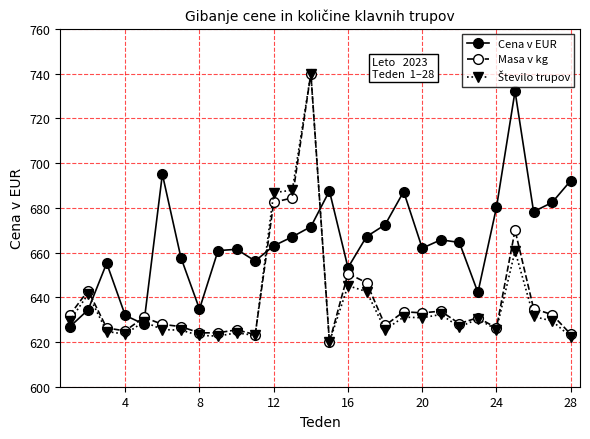

In Cena v EUR, how many points are higher than both neighbors (excluding endpoints)?

7